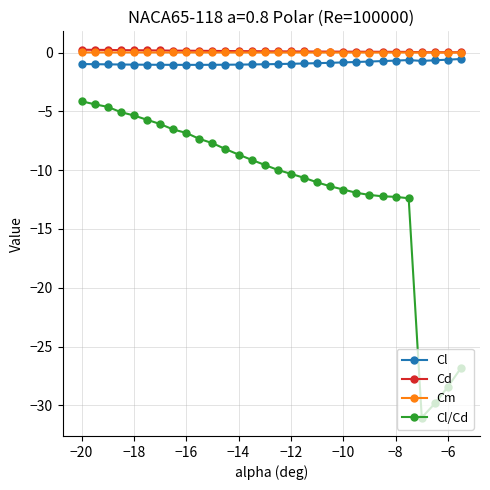

True or false: Cl/Cd and Cm intersect in this chart.

False